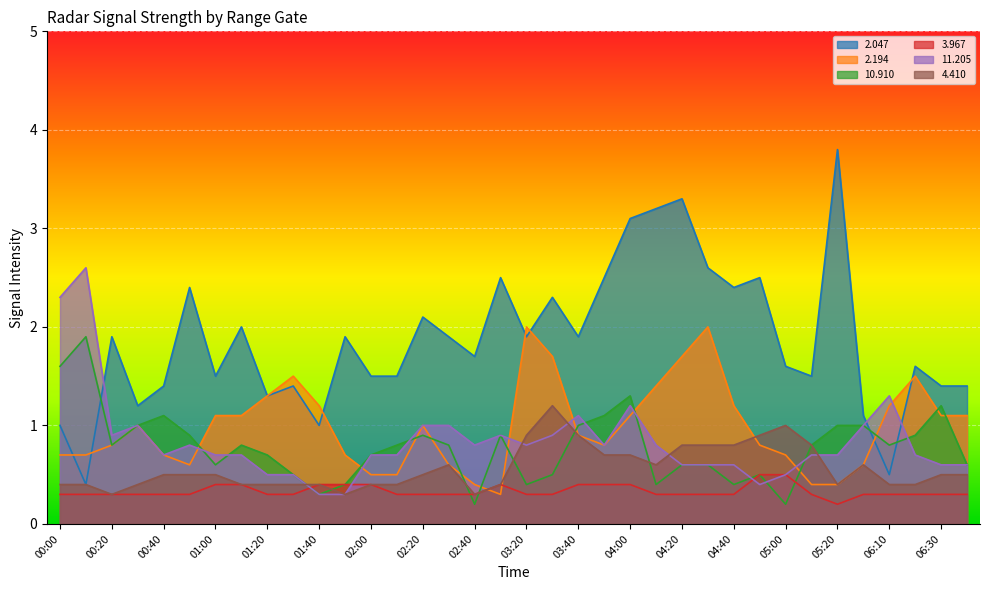

Where is the first local minimum for   3.967?

05:20